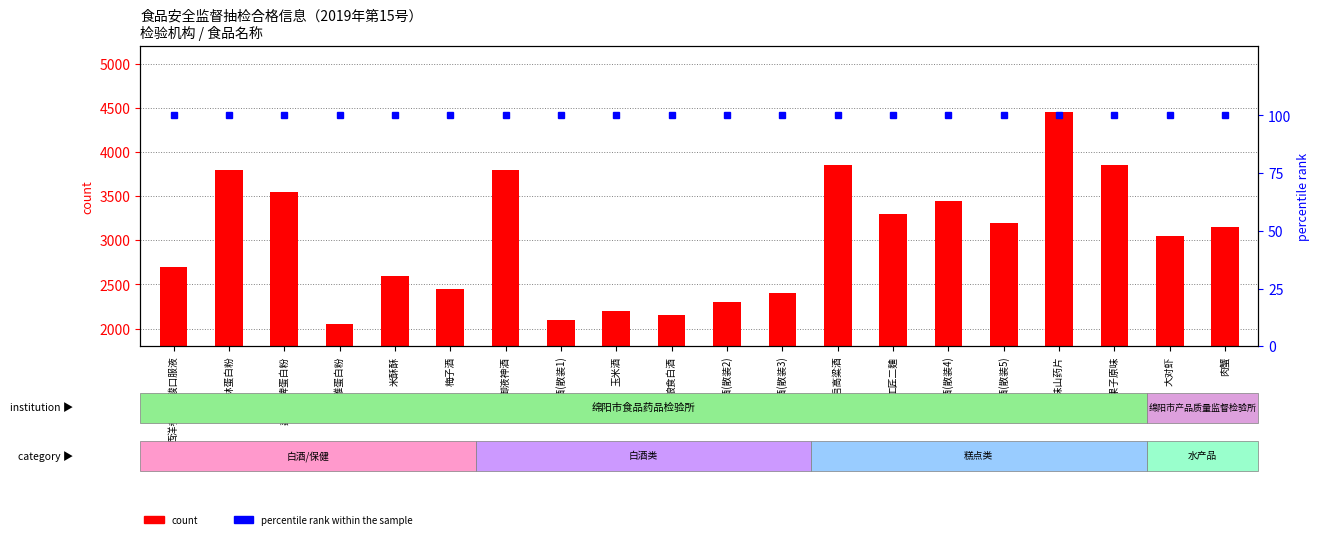

Reading right to left, transcribe all the data shown in this chart.

count: 3150	3050	3850	4450	3200	3450	3300	3850	2400	2300	2150	2200	2100	3800	2450	2600	2050	3550	3800	2700
percentile rank within the sample: 100	100	100	100	100	100	100	100	100	100	100	100	100	100	100	100	100	100	100	100